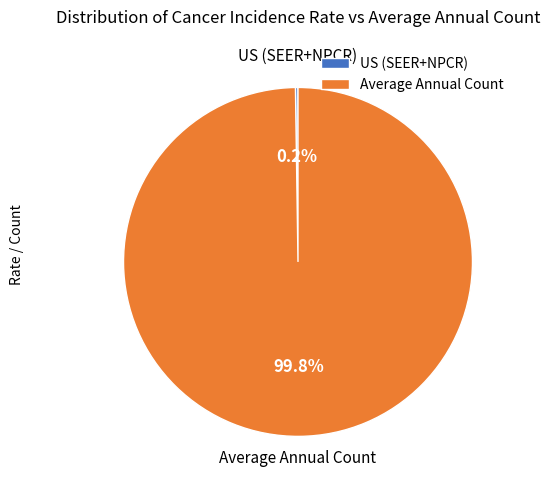

Is there a majority slice in this chart?

Yes